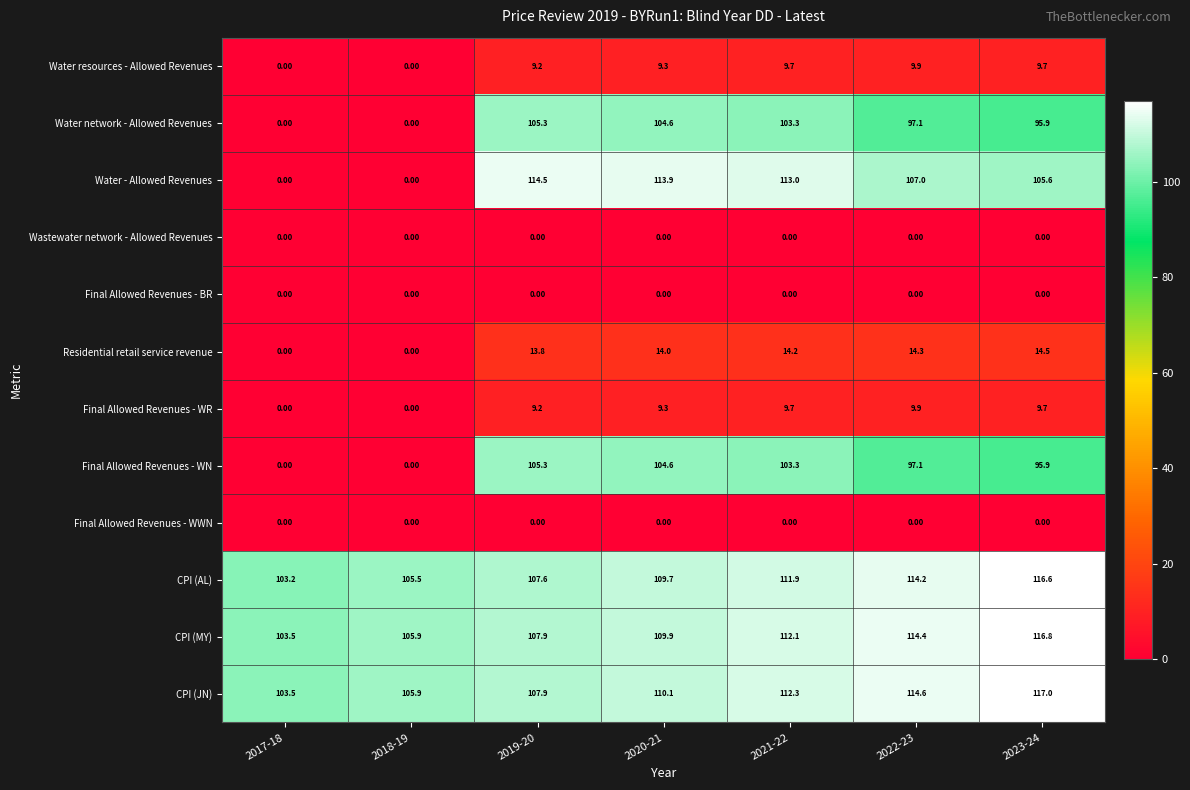

At which category is the sum across all series the highest?

2021-22